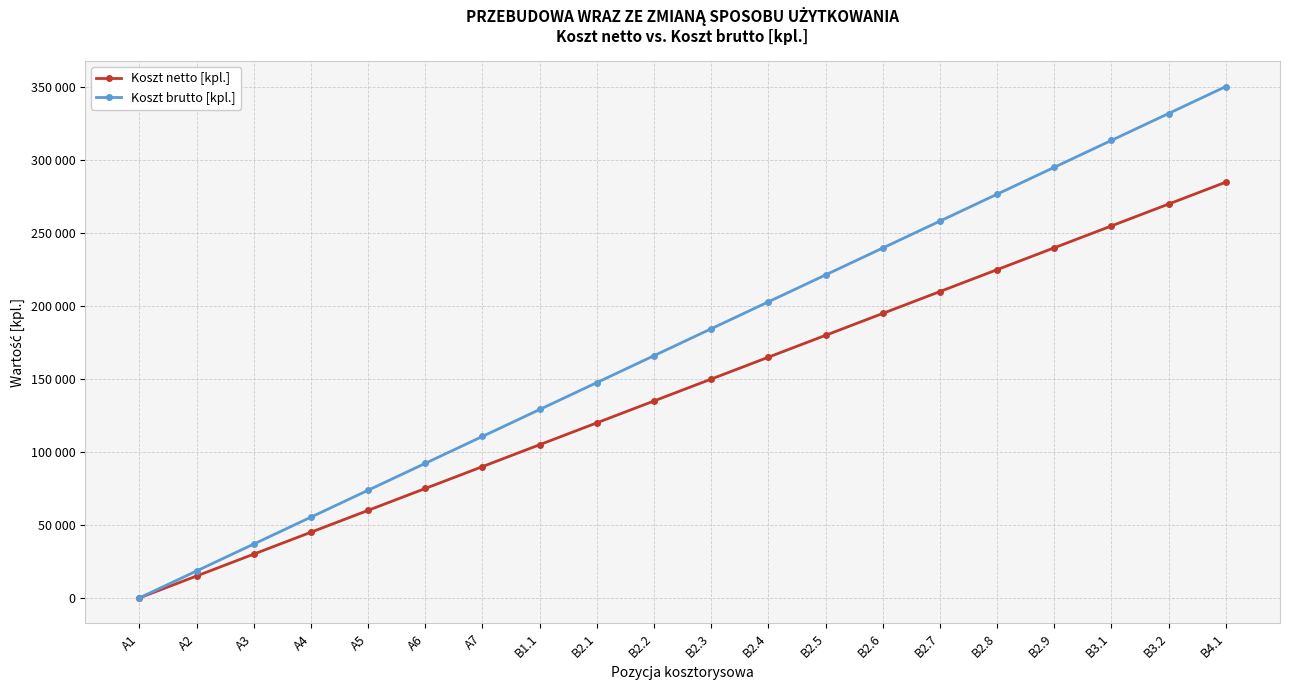

List the series in order of their peak value, lowest first.

Koszt netto [kpl.], Koszt brutto [kpl.]